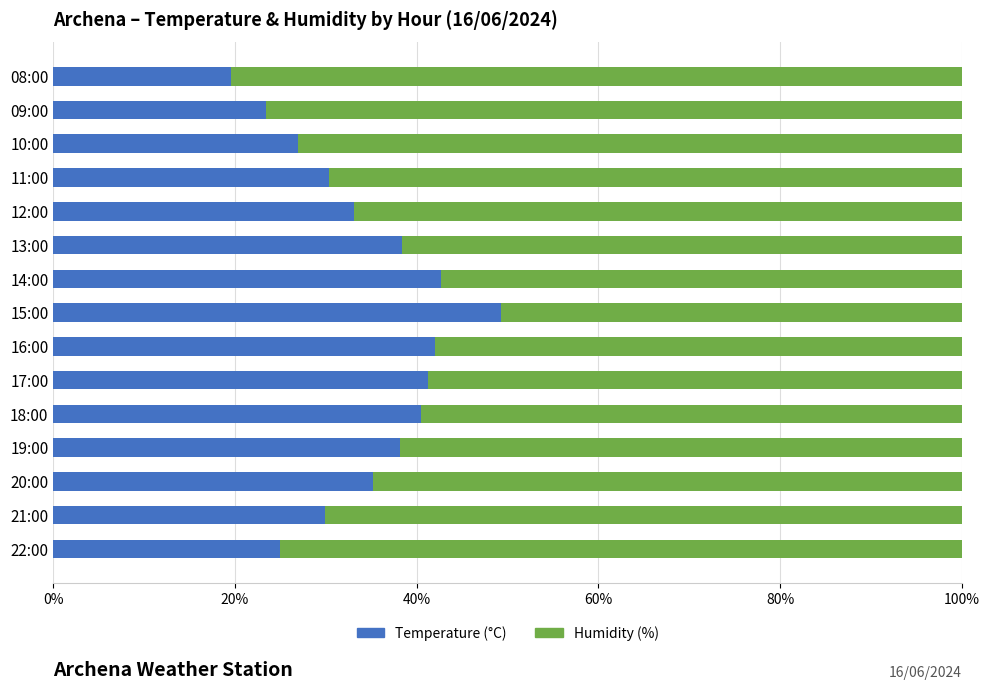

True or false: Temperature (°C) has a value of 51.1 at 19:00.

False